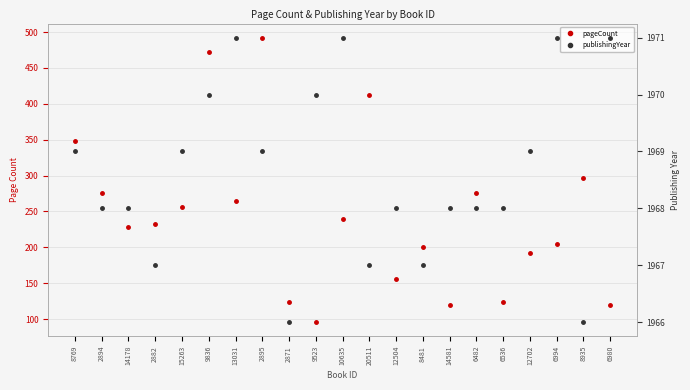

What is the label of the 5th point from the left?

15263